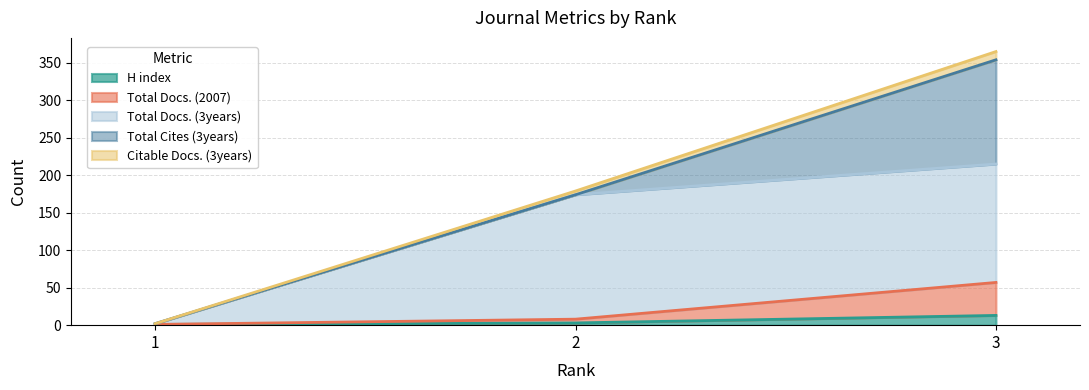

True or false: Total Docs. (2007) has a value of 8 at 2.

True